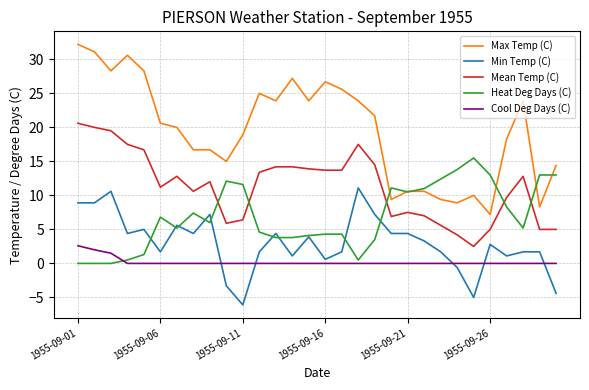

What are all the series names shown in the legend?

Max Temp (C), Min Temp (C), Mean Temp (C), Heat Deg Days (C), Cool Deg Days (C)